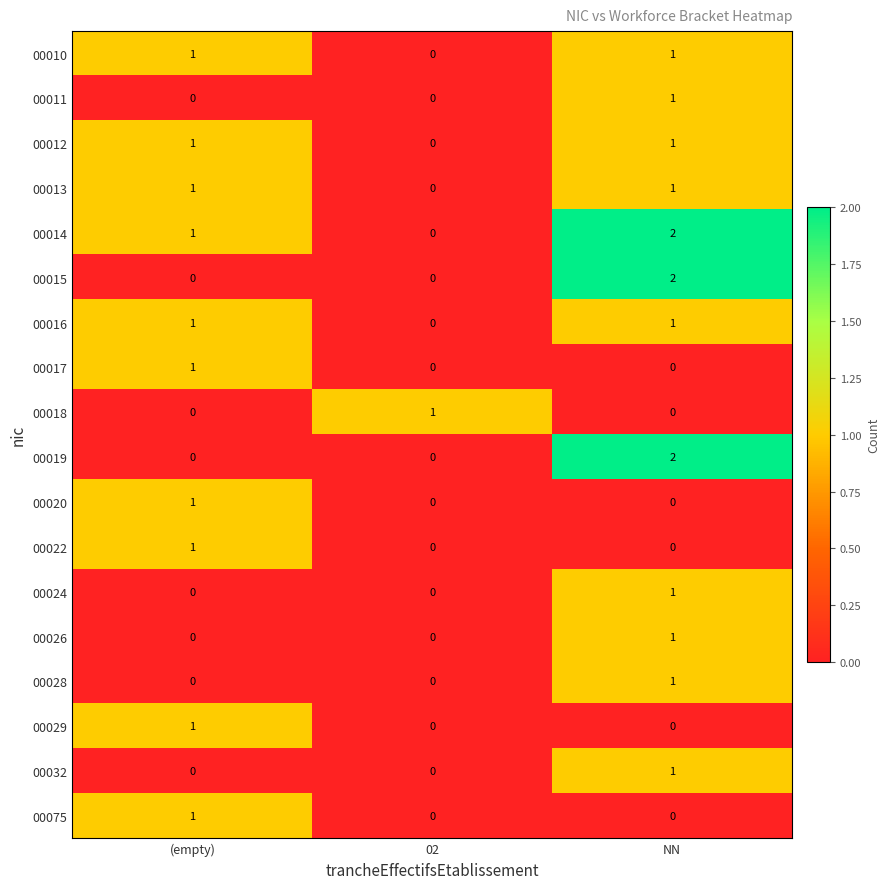

Which category has the highest value across all series?

NN